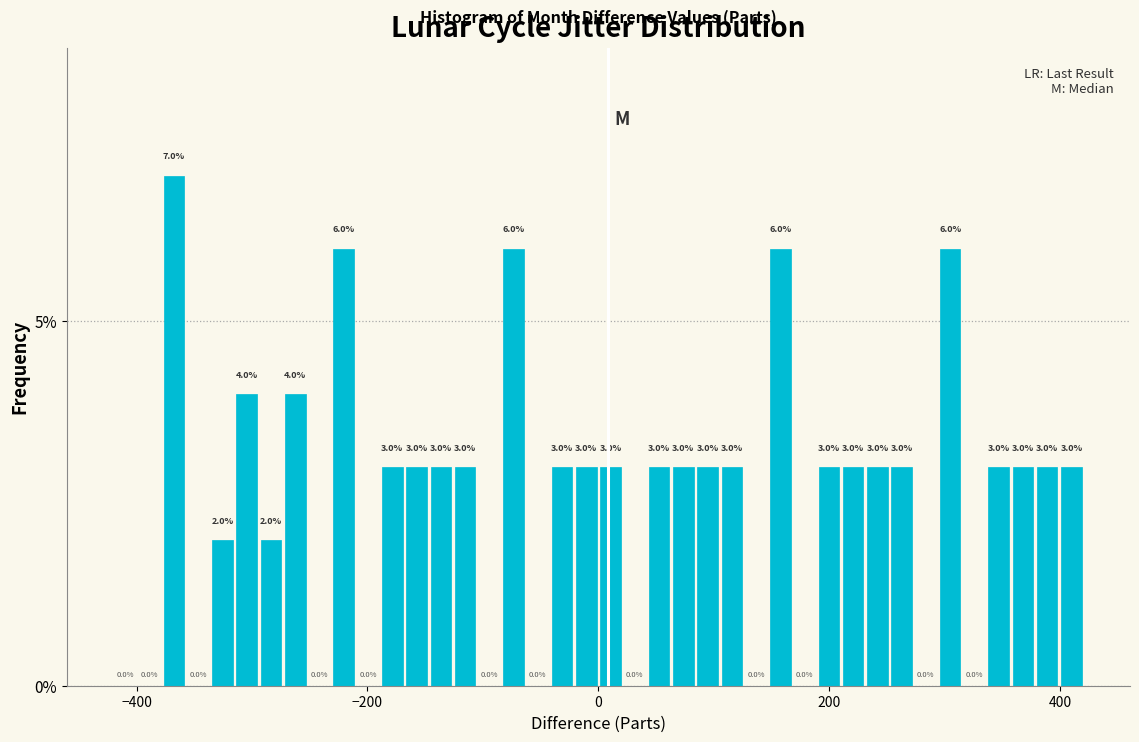

Read against the x-axis, roughly where is the centre of the tallest bar?

-360